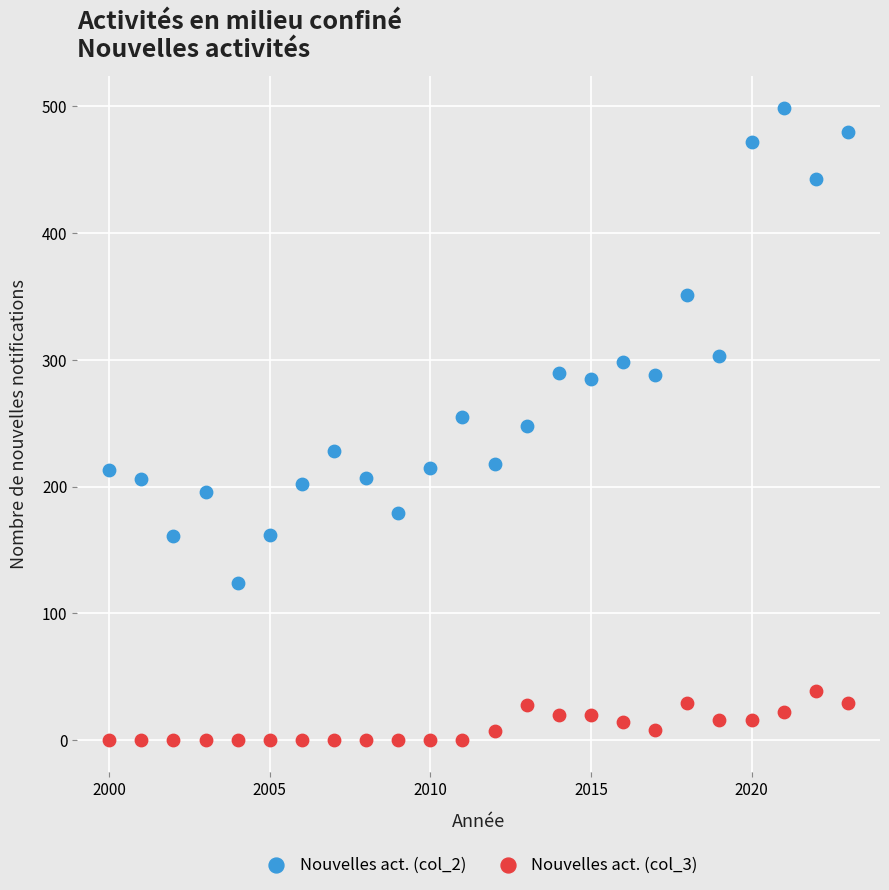

Which series reaches the maximum Y coordinate?

Nouvelles act. (col_2)